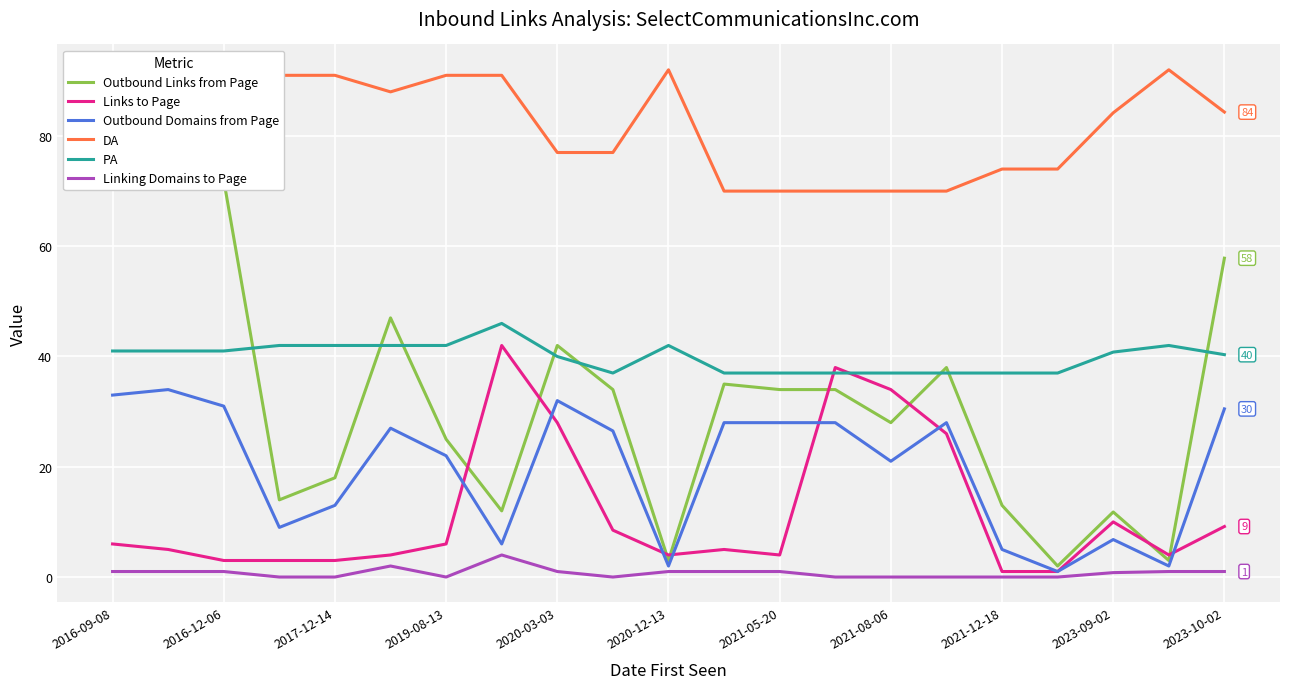

True or false: Links to Page and Linking Domains to Page intersect in this chart.

False